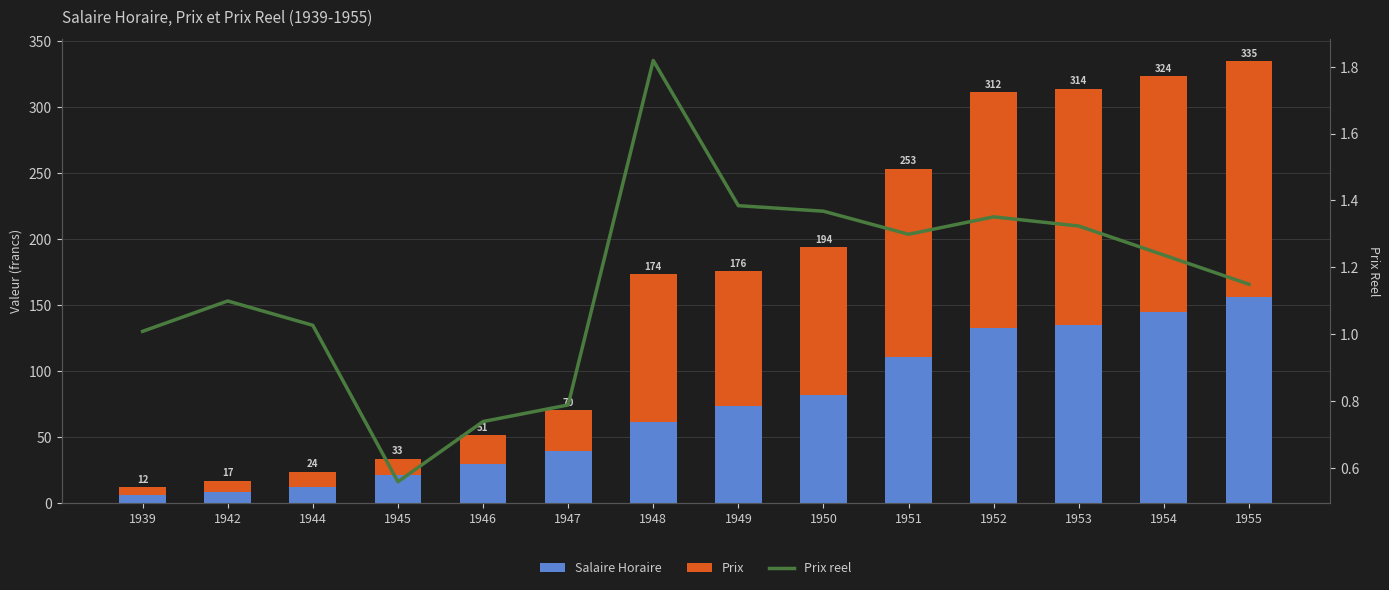

Rank the series by their maximum value, from lowest to highest.

Prix reel, Salaire Horaire, Prix